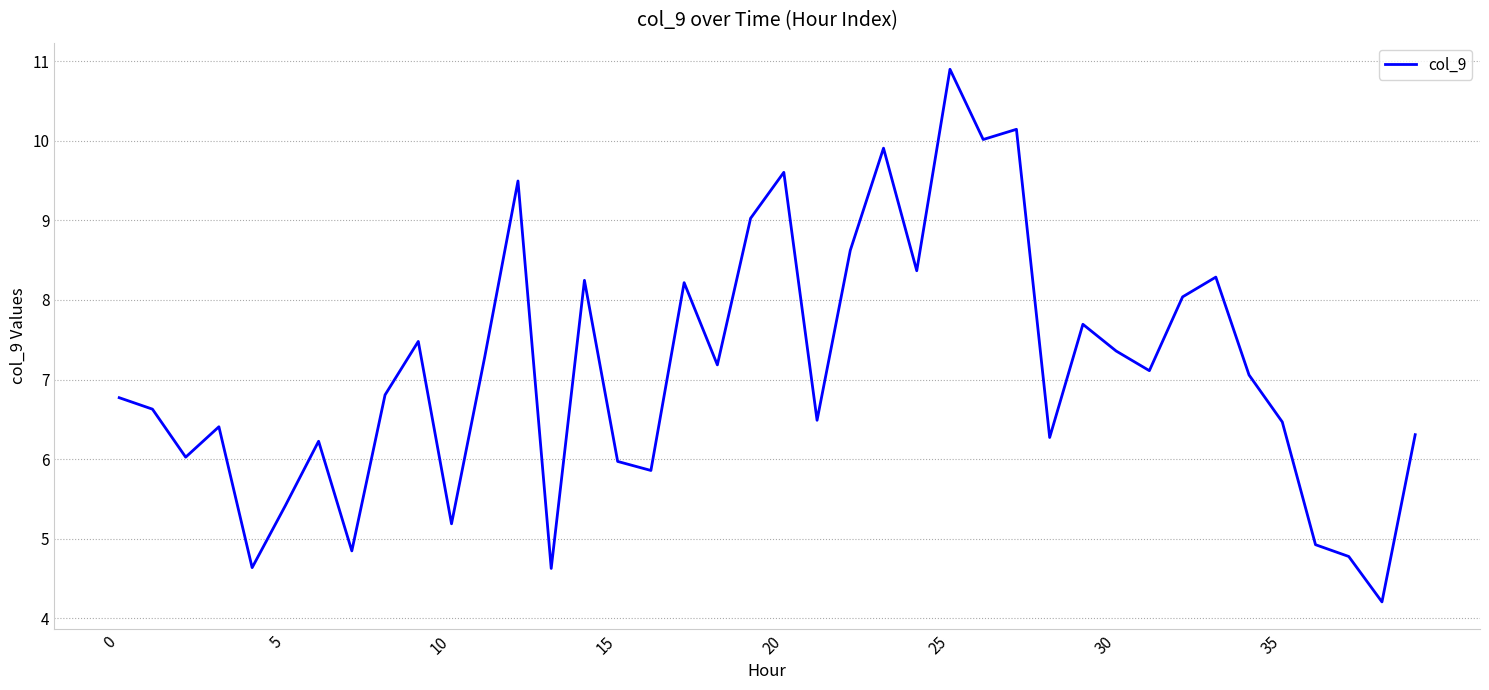

How many interior local valleys (lower than both neighbors) does the data have?

13